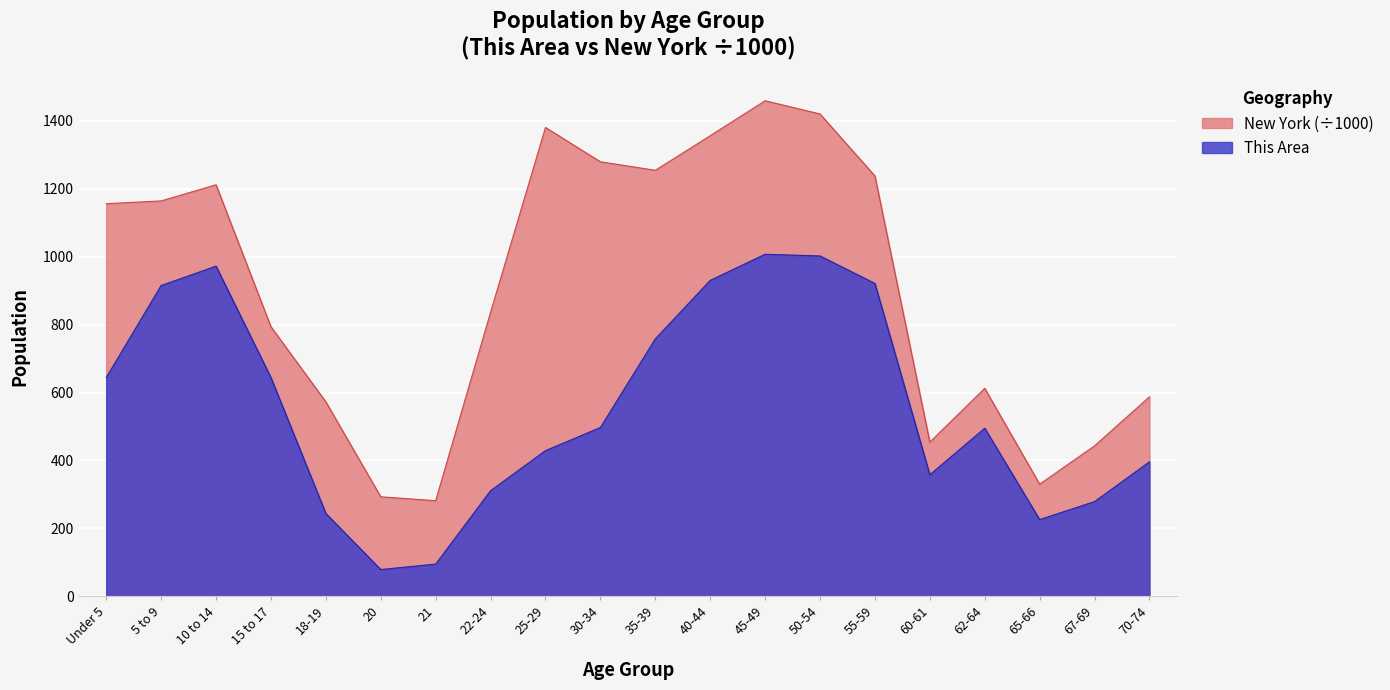

What is the difference between the maximum and minimum values in the New York series?

1177.2